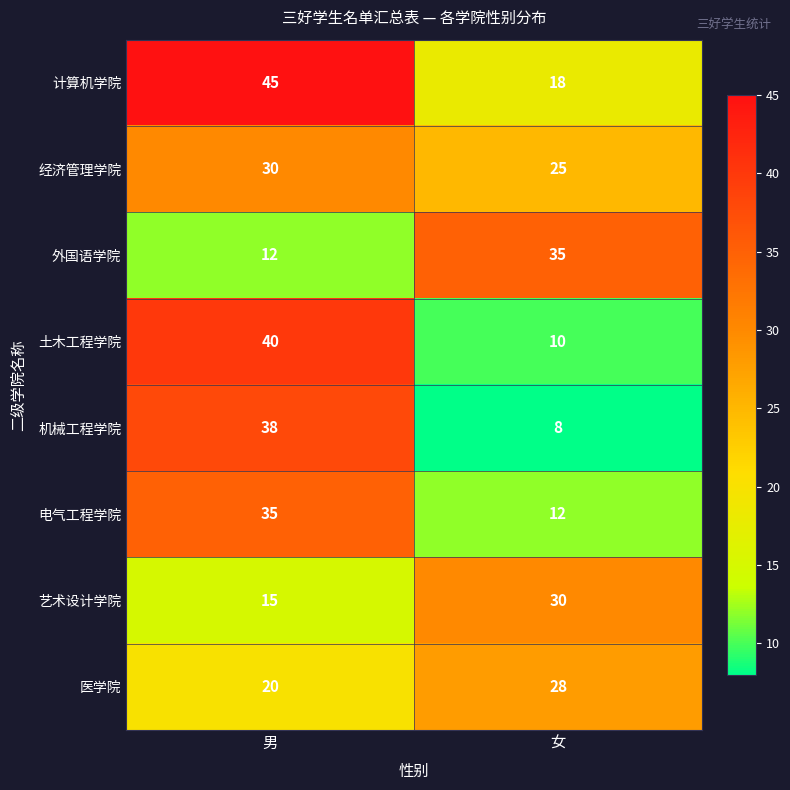

What is the sum of all 艺术设计学院 values?

45